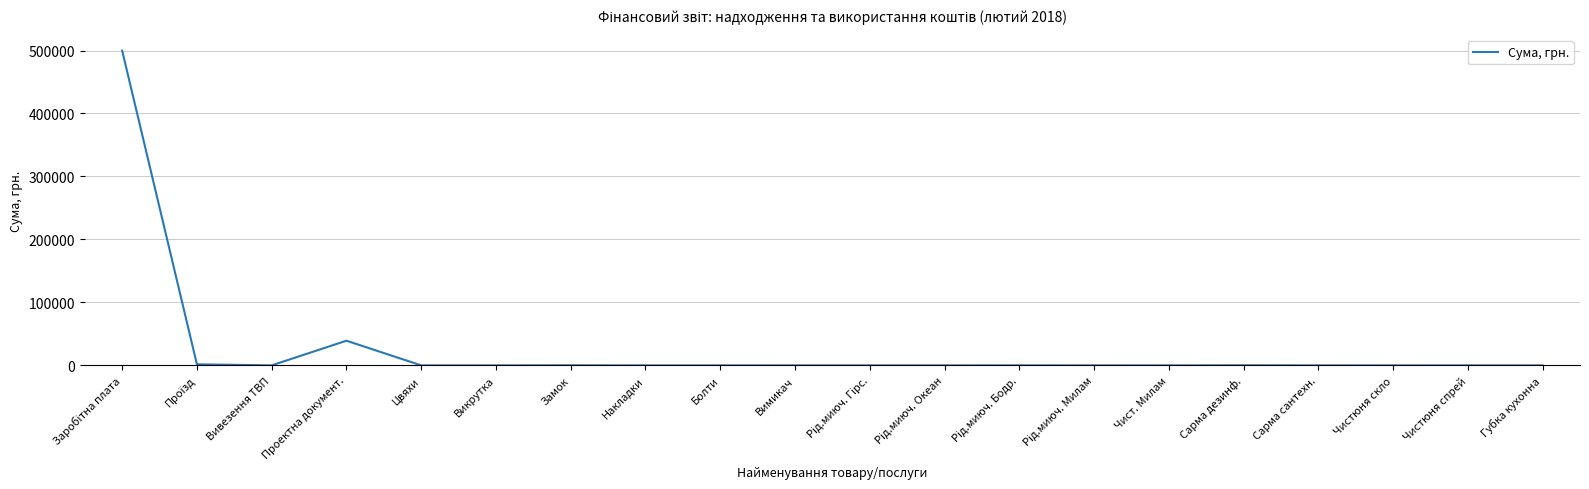

What is the maximum value shown in the chart?

499803.7